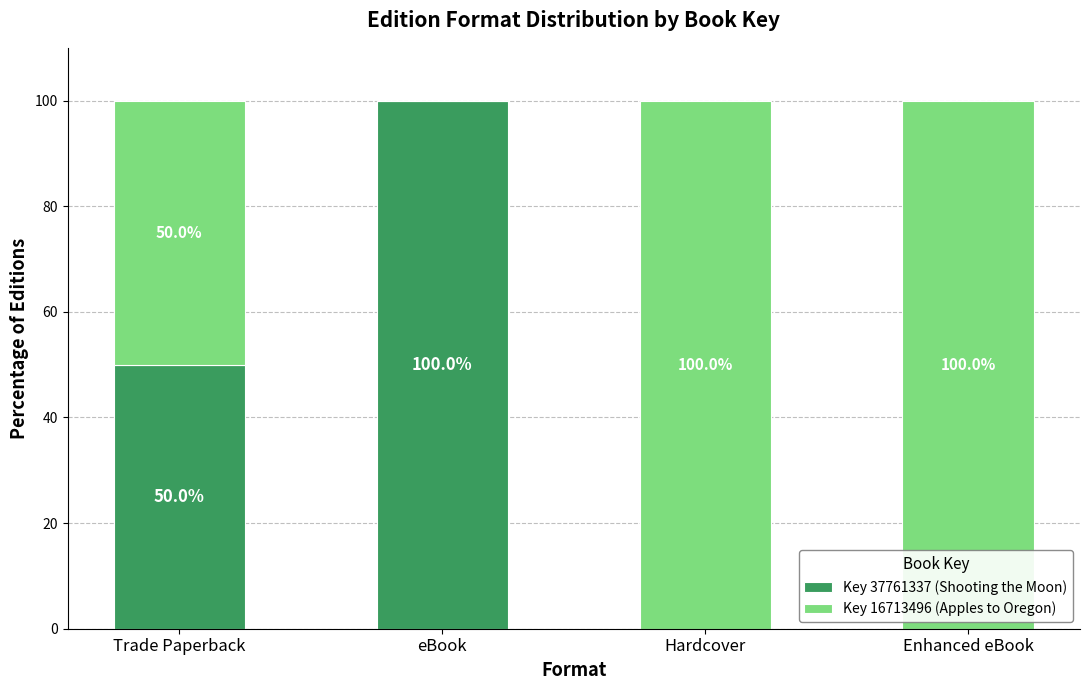

What is the sum of all Key 37761337 (Shooting the Moon) values?

150